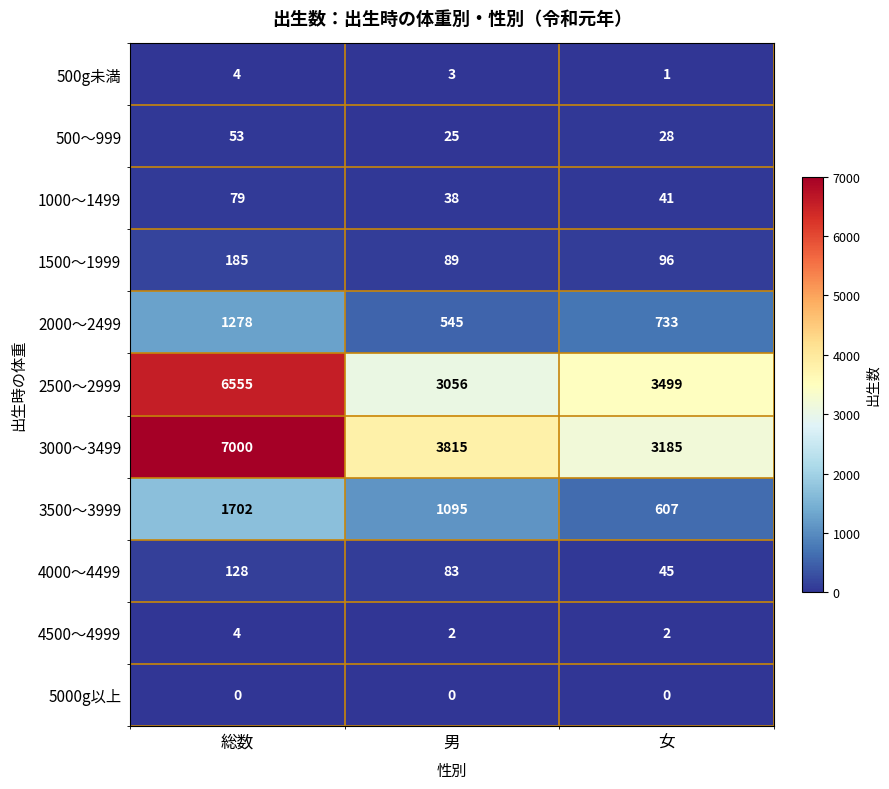

What is the sum of all 1000～1499 values?

158